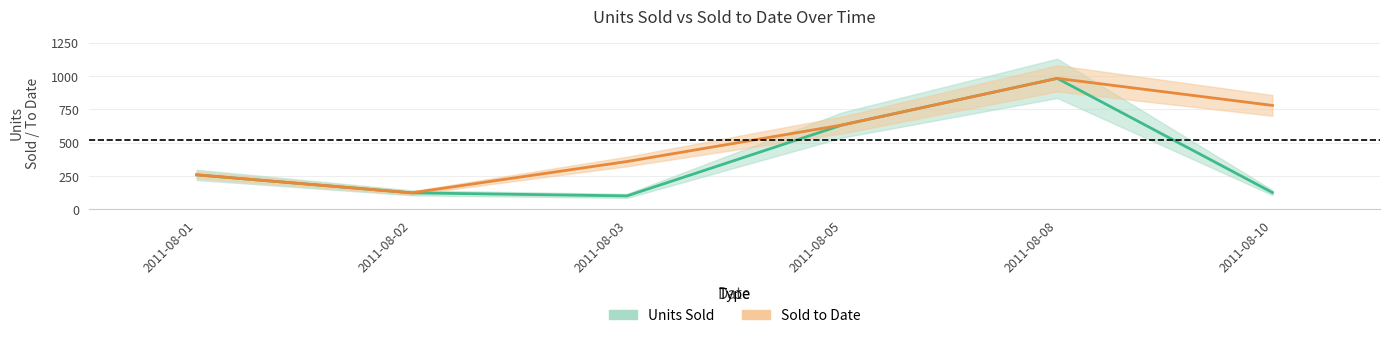

What is the difference between the Sold to Date values at 2011-08-08 and 2011-08-02?

859